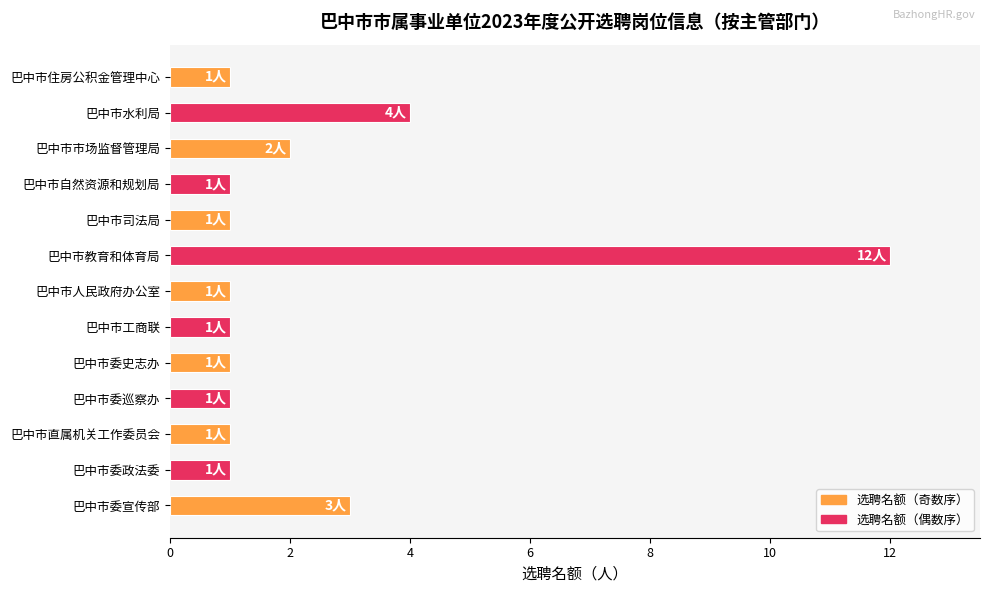

Between 巴中市教育和体育局 and 巴中市市场监督管理局, which is larger?

巴中市教育和体育局